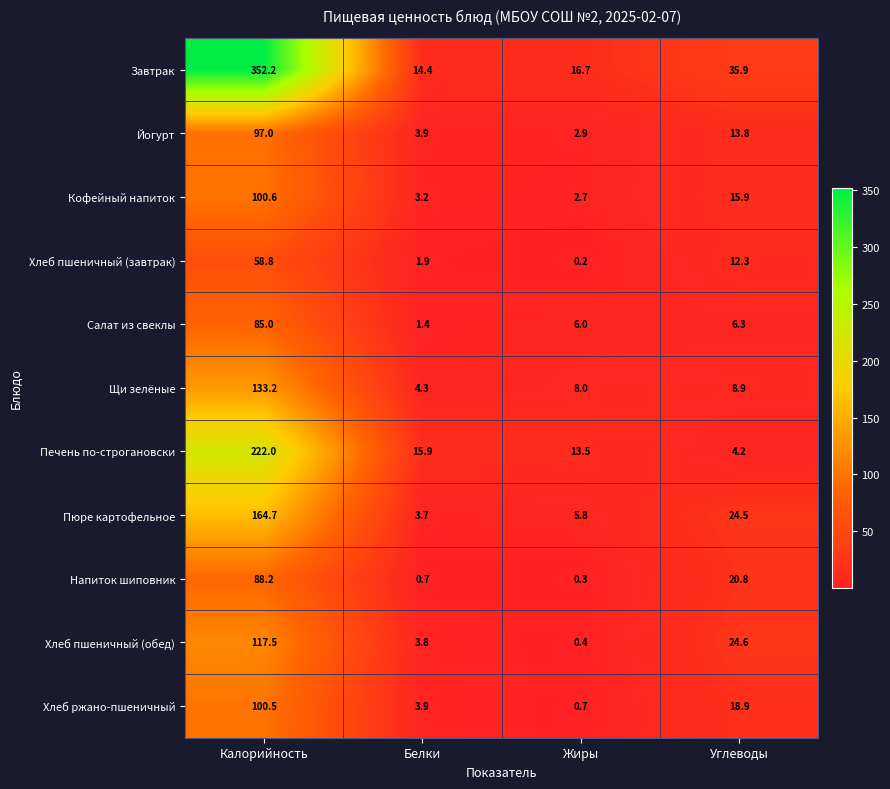

Between Калорийность and Жиры, which series saw the biggest shift?

Завтрак